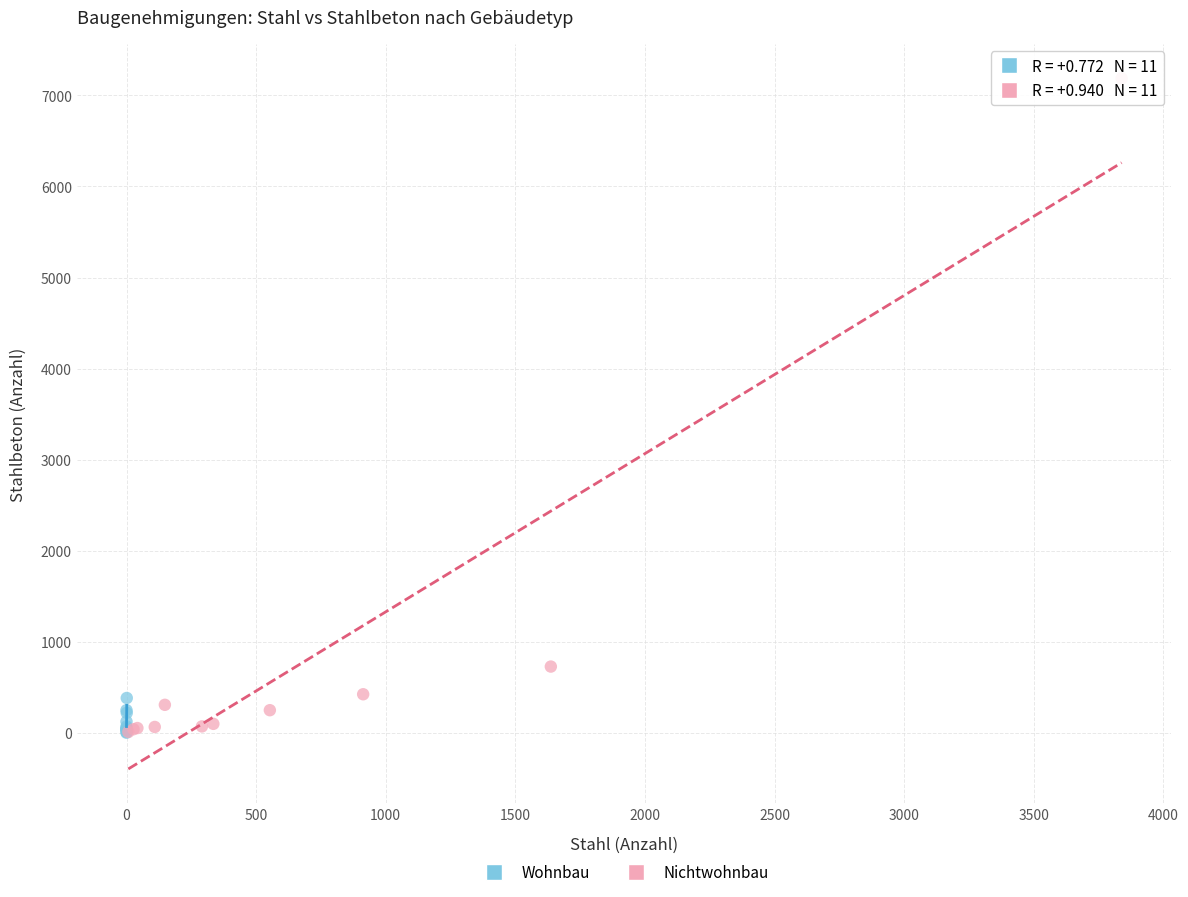

Which series has the widest spread of Y values?

Nichtwohnbau